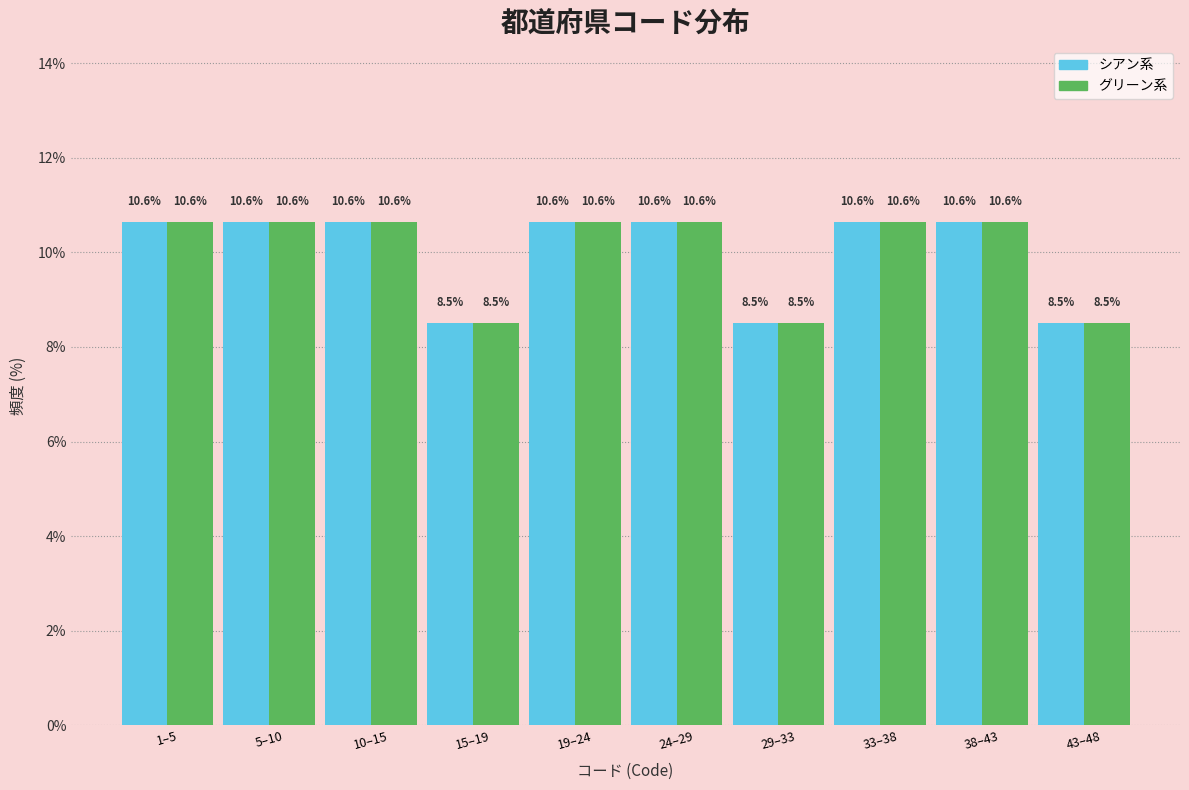

Reading left to right, transcribe all the data shown in this chart.

シアン系: 1–5=10.6	5–10=10.6	10–15=10.6	15–19=8.5	19–24=10.6	24–29=10.6	29–33=8.5	33–38=10.6	38–43=10.6	43–48=8.5
グリーン系: 1–5=10.6	5–10=10.6	10–15=10.6	15–19=8.5	19–24=10.6	24–29=10.6	29–33=8.5	33–38=10.6	38–43=10.6	43–48=8.5